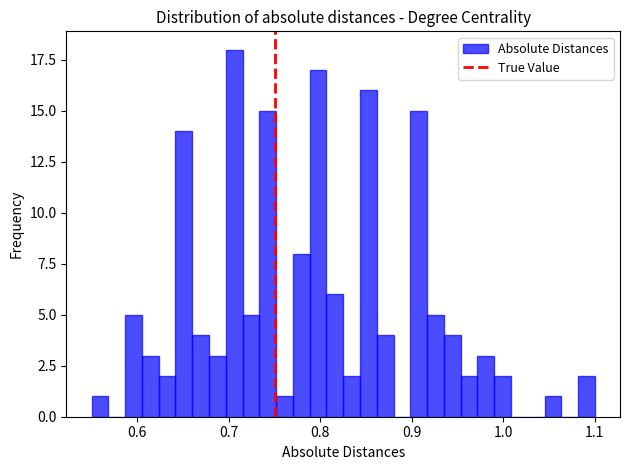

Around what value on the x-axis is the tallest bar? Give the approximate position of its centre, as read against the axis.

0.71